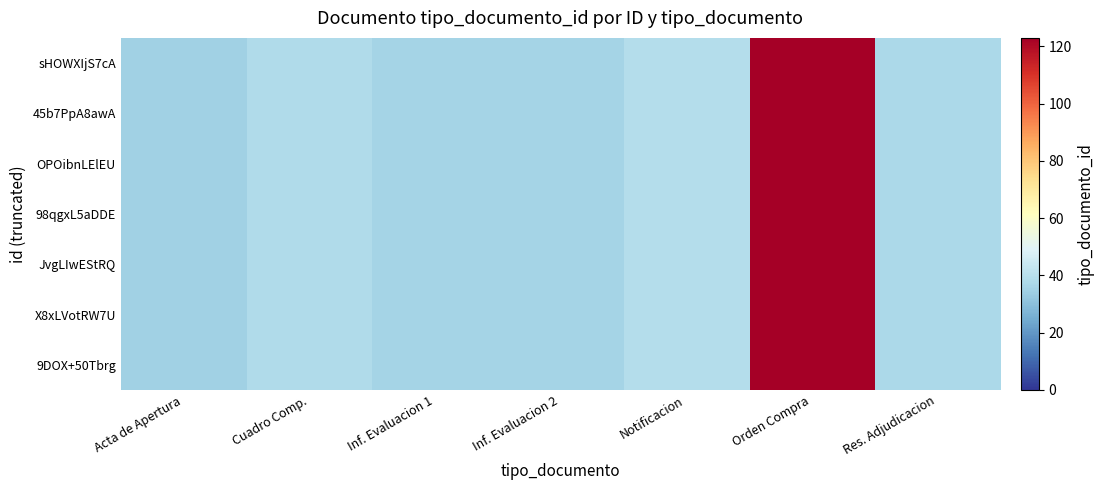

Which category has the lowest value across all series?

Acta de Apertura